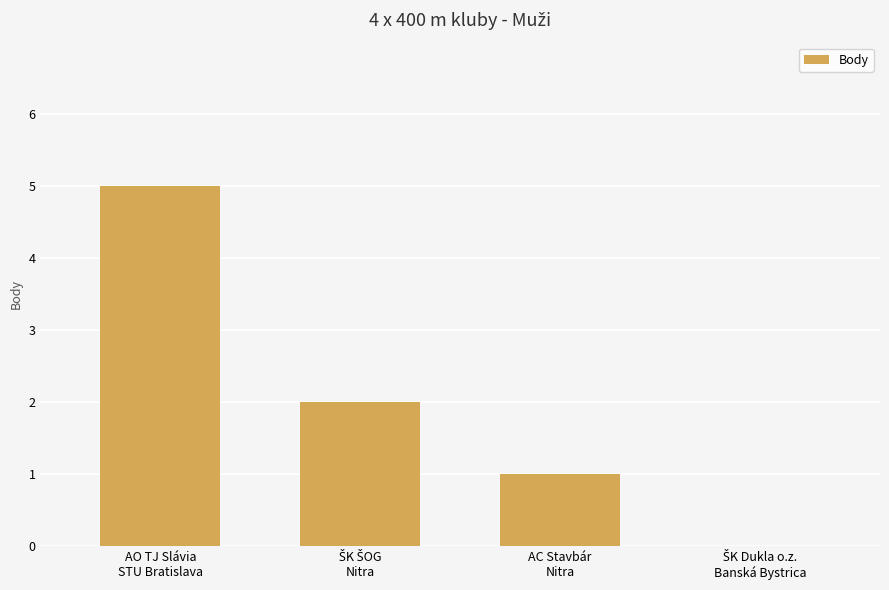

What is the maximum value shown in the chart?

5